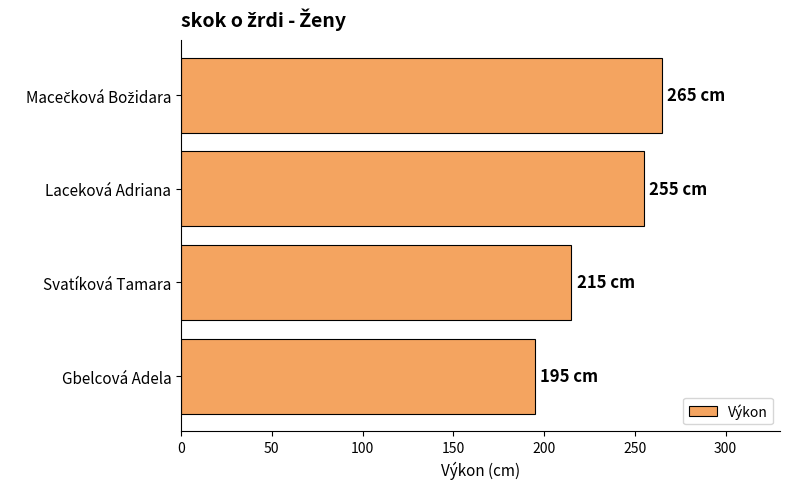

How many distinct data groups are displayed?

1